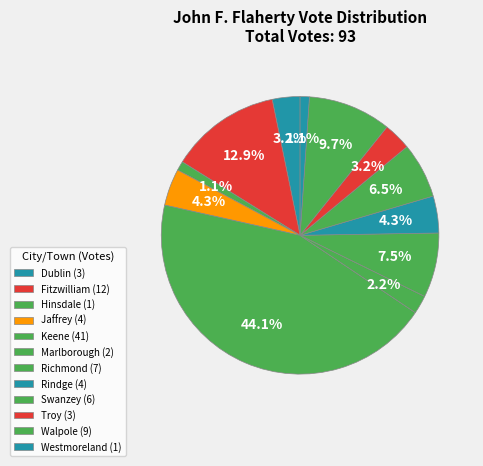

Count the number of slices in the pie.

12